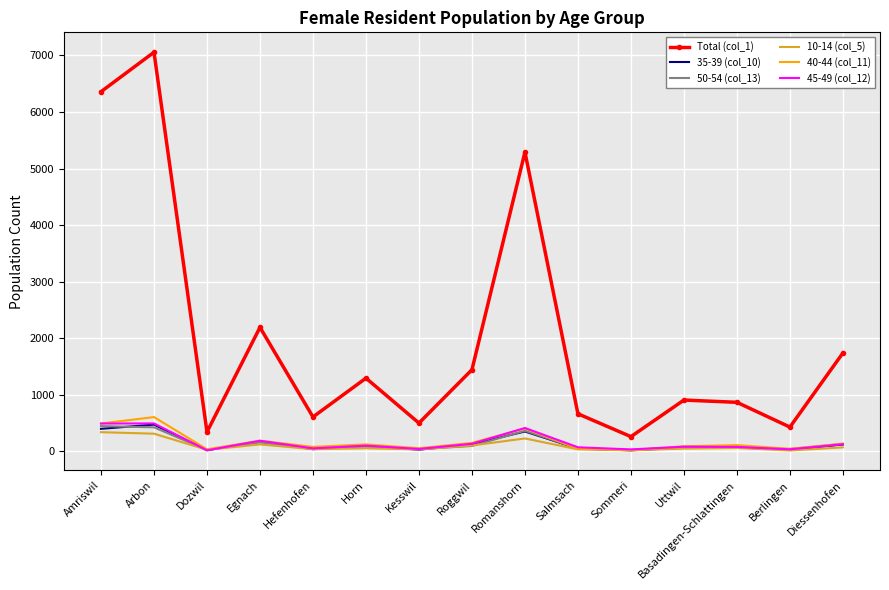

What position from the right is Uttwil?

4